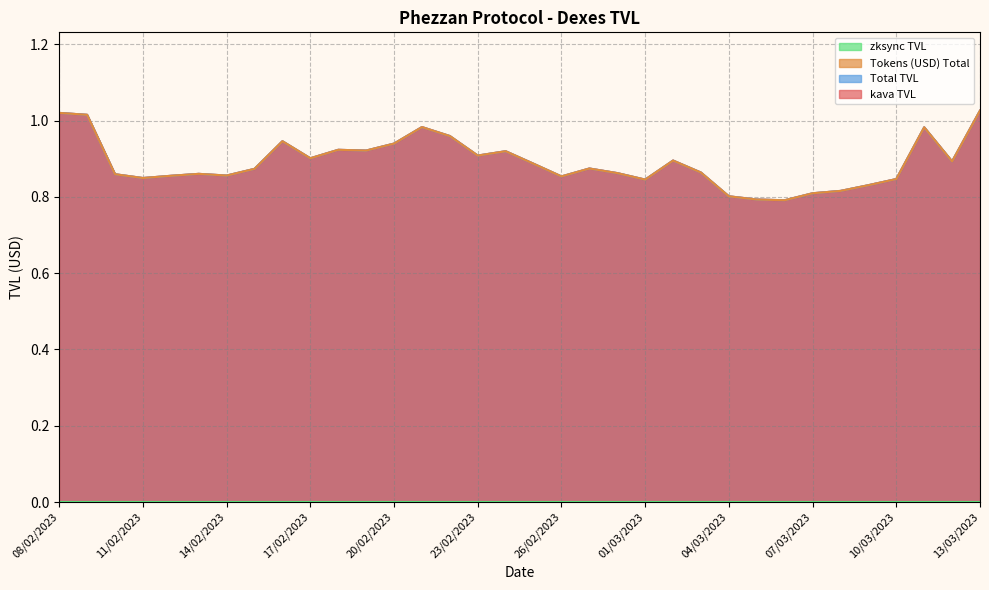

Which category has the highest value across all series?

13/03/2023